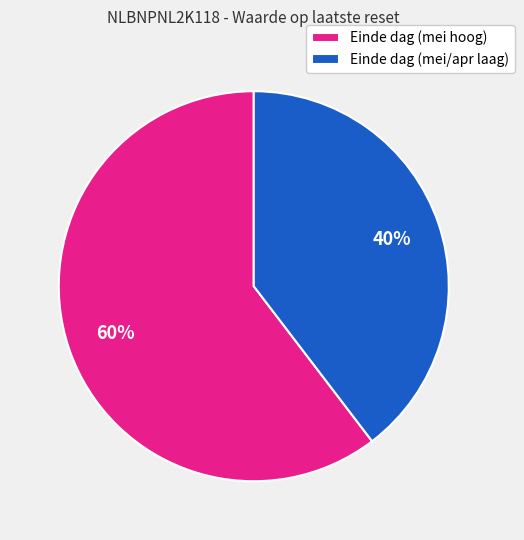

What is the smallest slice in the pie chart?

Einde dag (mei/apr laag)